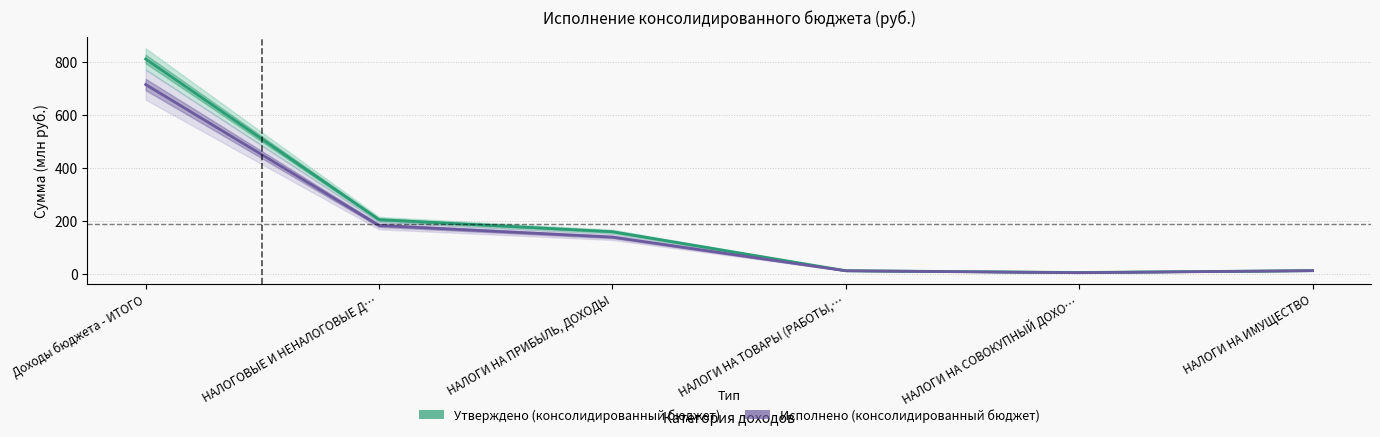

What is the maximum value for Исполнено (консолидированный бюджет)?

713.8